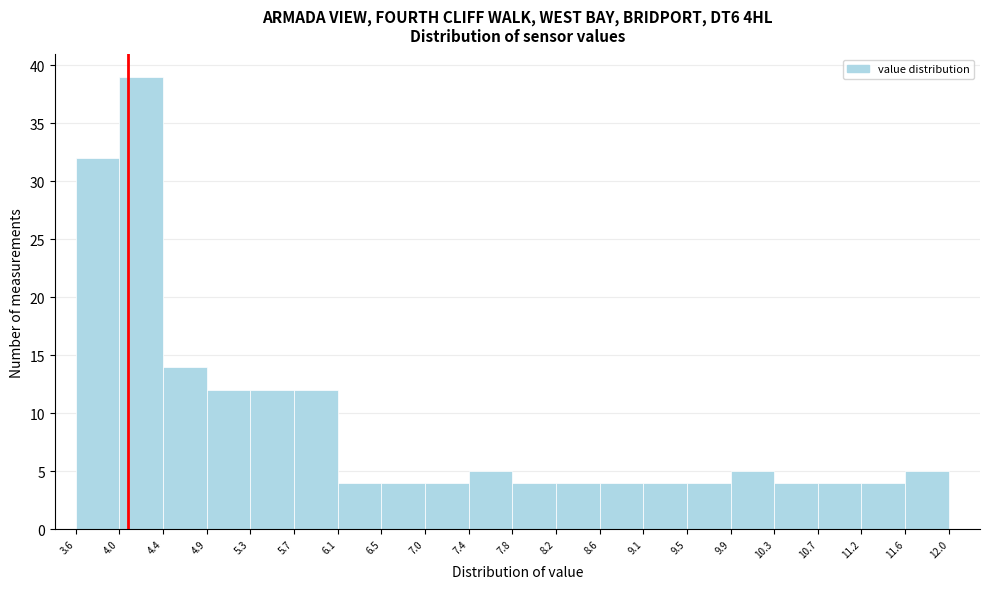

Reading left to right, transcribe this chart: for each bar, give the range it covers on the x-axis and its height. The values are not printed on the chart, so give them approximately, as read against the axis.

3.6 to 4.0: 32
4.0 to 4.4: 39
4.4 to 4.9: 14
4.9 to 5.3: 12
5.3 to 5.7: 12
5.7 to 6.1: 12
6.1 to 6.5: 4
6.5 to 7.0: 4
7.0 to 7.4: 4
7.4 to 7.8: 5
7.8 to 8.2: 4
8.2 to 8.6: 4
8.6 to 9.1: 4
9.1 to 9.5: 4
9.5 to 9.9: 4
9.9 to 10.3: 5
10.3 to 10.7: 4
10.7 to 11.2: 4
11.2 to 11.6: 4
11.6 to 12.0: 5